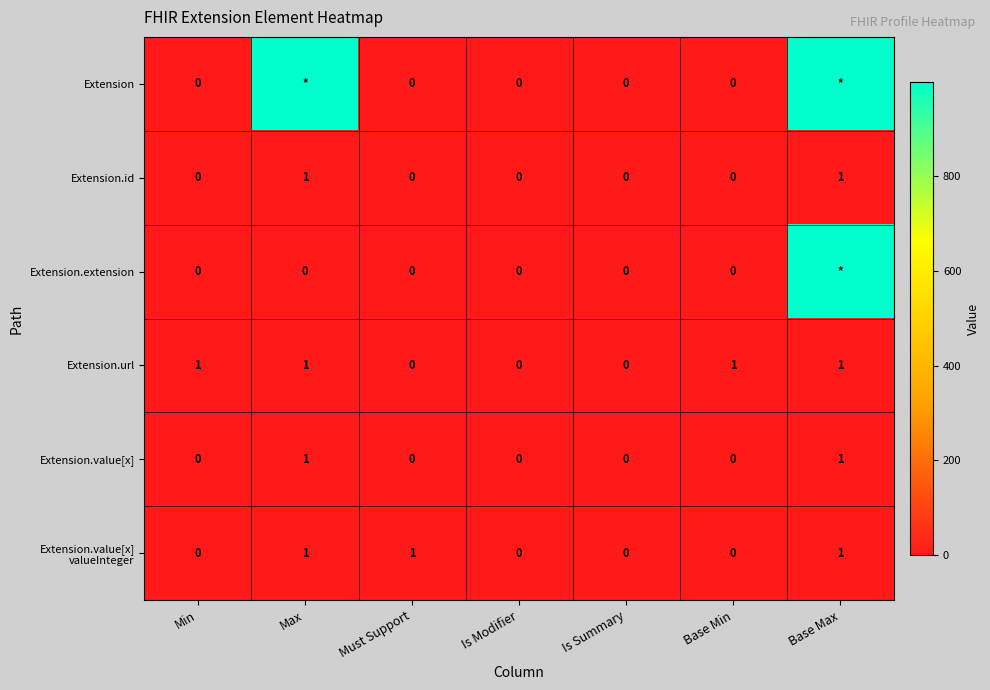

Is it true that Extension.value[x] equals 1 at Must Support?

False